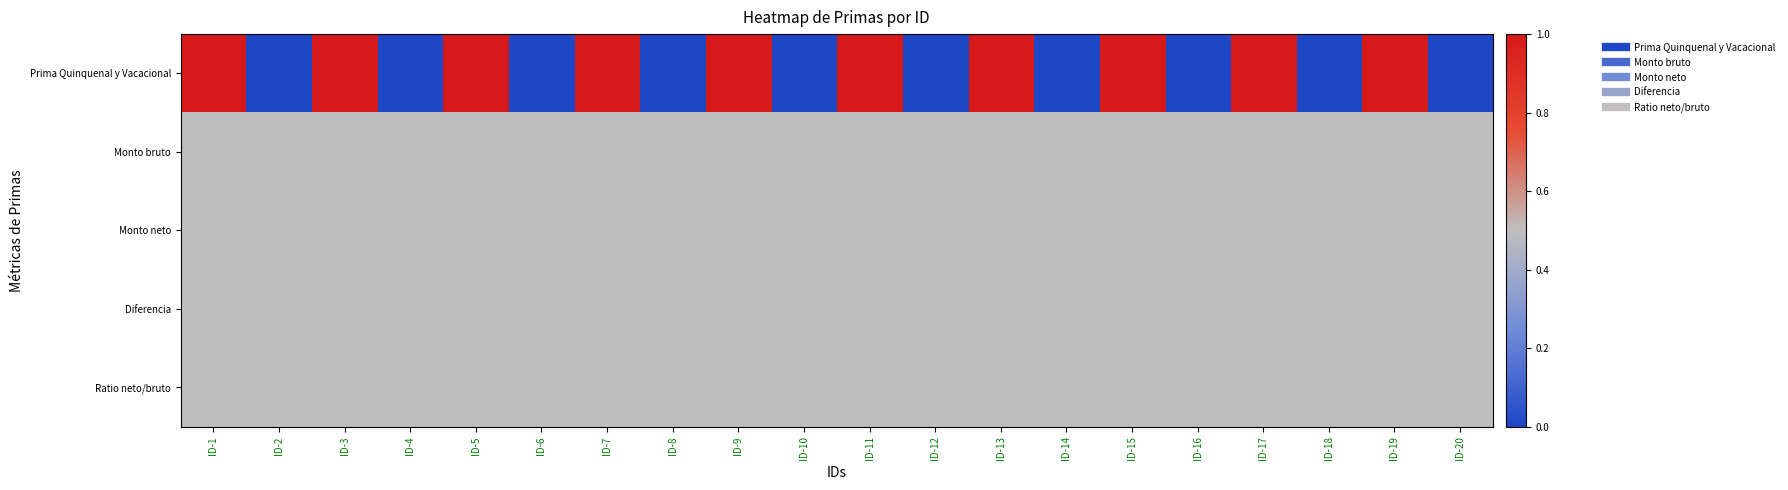

Reading left to right, list all the values displayed in this chart.

Prima Quinquenal y Vacacional: ID-1=1.0	ID-2=0.0	ID-3=1.0	ID-4=0.0	ID-5=1.0	ID-6=0.0	ID-7=1.0	ID-8=0.0	ID-9=1.0	ID-10=0.0	ID-11=1.0	ID-12=0.0	ID-13=1.0	ID-14=0.0	ID-15=1.0	ID-16=0.0	ID-17=1.0	ID-18=0.0	ID-19=1.0	ID-20=0.0
Monto bruto: ID-1=0.5	ID-2=0.5	ID-3=0.5	ID-4=0.5	ID-5=0.5	ID-6=0.5	ID-7=0.5	ID-8=0.5	ID-9=0.5	ID-10=0.5	ID-11=0.5	ID-12=0.5	ID-13=0.5	ID-14=0.5	ID-15=0.5	ID-16=0.5	ID-17=0.5	ID-18=0.5	ID-19=0.5	ID-20=0.5
Monto neto: ID-1=0.5	ID-2=0.5	ID-3=0.5	ID-4=0.5	ID-5=0.5	ID-6=0.5	ID-7=0.5	ID-8=0.5	ID-9=0.5	ID-10=0.5	ID-11=0.5	ID-12=0.5	ID-13=0.5	ID-14=0.5	ID-15=0.5	ID-16=0.5	ID-17=0.5	ID-18=0.5	ID-19=0.5	ID-20=0.5
Diferencia: ID-1=0.5	ID-2=0.5	ID-3=0.5	ID-4=0.5	ID-5=0.5	ID-6=0.5	ID-7=0.5	ID-8=0.5	ID-9=0.5	ID-10=0.5	ID-11=0.5	ID-12=0.5	ID-13=0.5	ID-14=0.5	ID-15=0.5	ID-16=0.5	ID-17=0.5	ID-18=0.5	ID-19=0.5	ID-20=0.5
Ratio neto/bruto: ID-1=0.5	ID-2=0.5	ID-3=0.5	ID-4=0.5	ID-5=0.5	ID-6=0.5	ID-7=0.5	ID-8=0.5	ID-9=0.5	ID-10=0.5	ID-11=0.5	ID-12=0.5	ID-13=0.5	ID-14=0.5	ID-15=0.5	ID-16=0.5	ID-17=0.5	ID-18=0.5	ID-19=0.5	ID-20=0.5